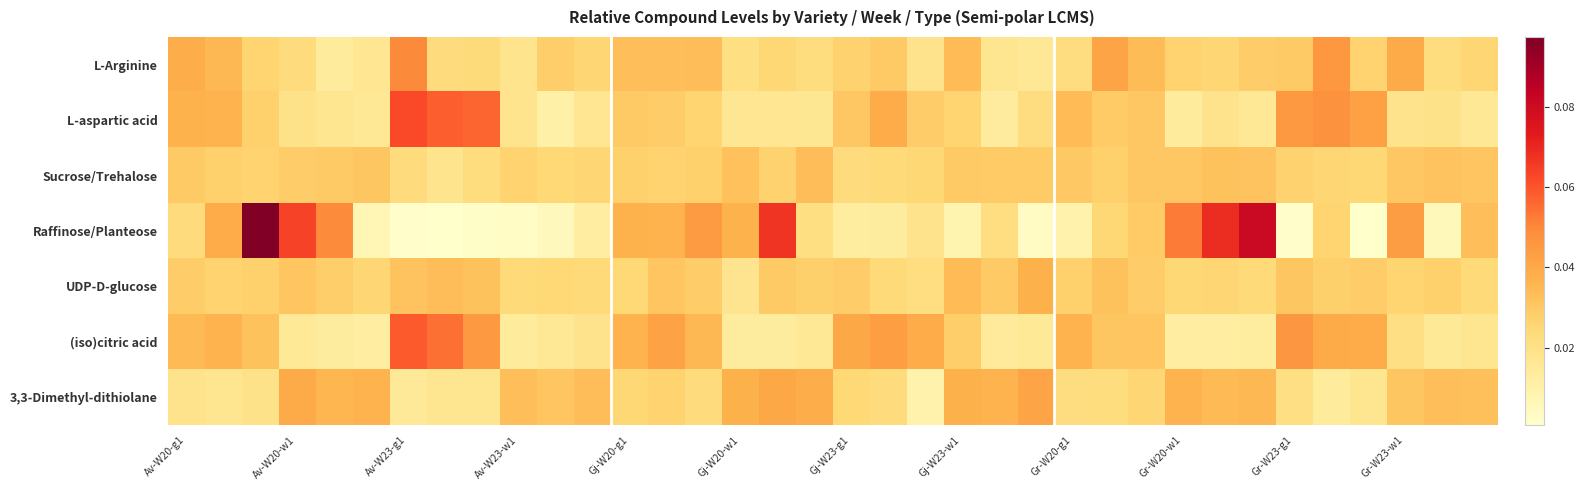

Which series has the largest range (max minus min)?

Raffinose/Planteose